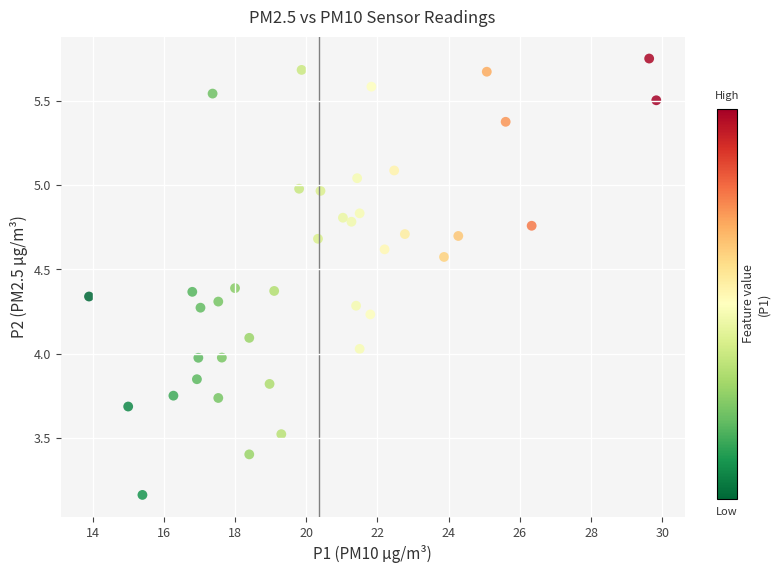

What is the range of X values (max minus min)?

15.9